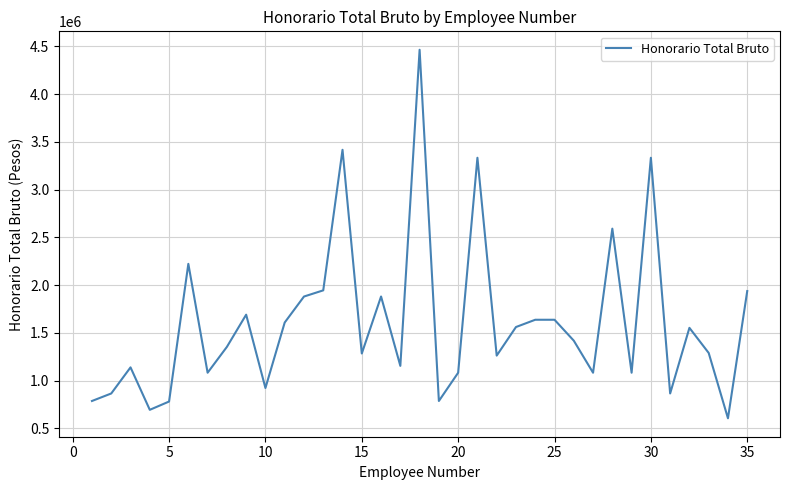

What is the greatest value displayed?

4464238